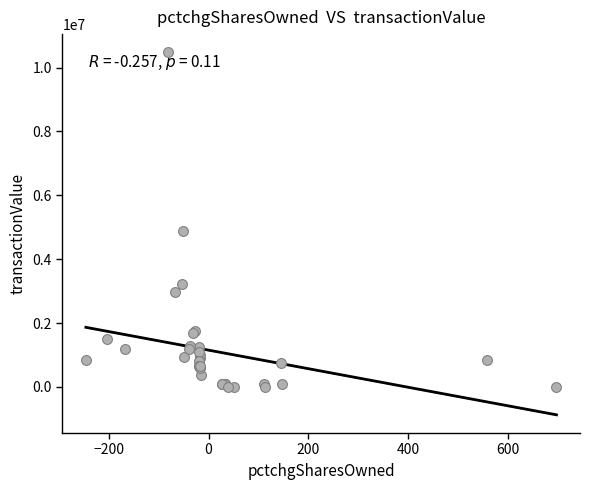

What Y value in the scatter plot is closest to 5241444?

4878978